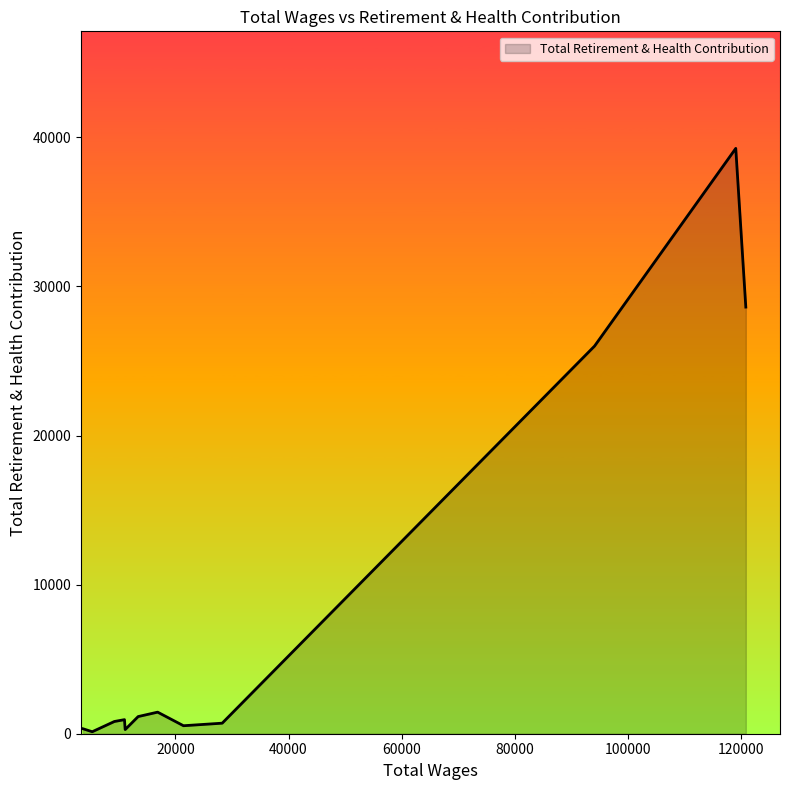

What is the greatest value displayed?

39258